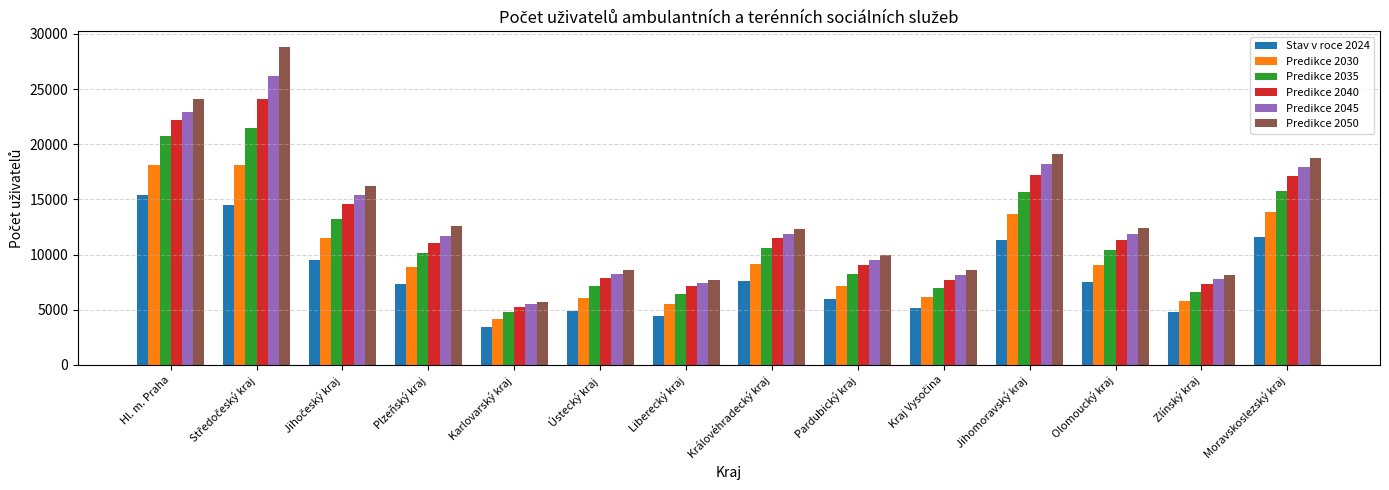

What is the minimum value shown in the chart?

3450.0